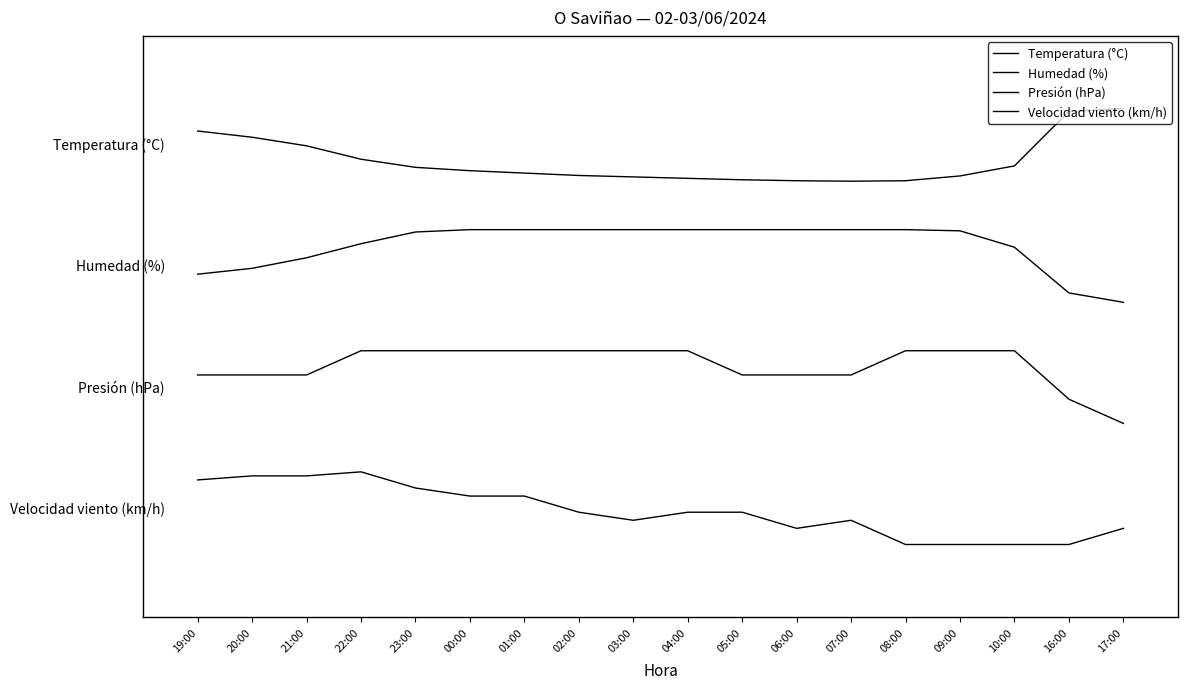

True or false: Humedad (%) and Presión (hPa) cross at least once.

False